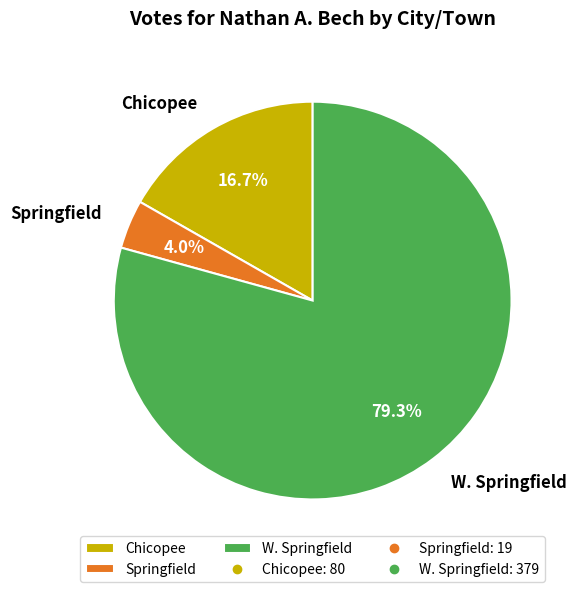

How many slices are in this pie chart?

3